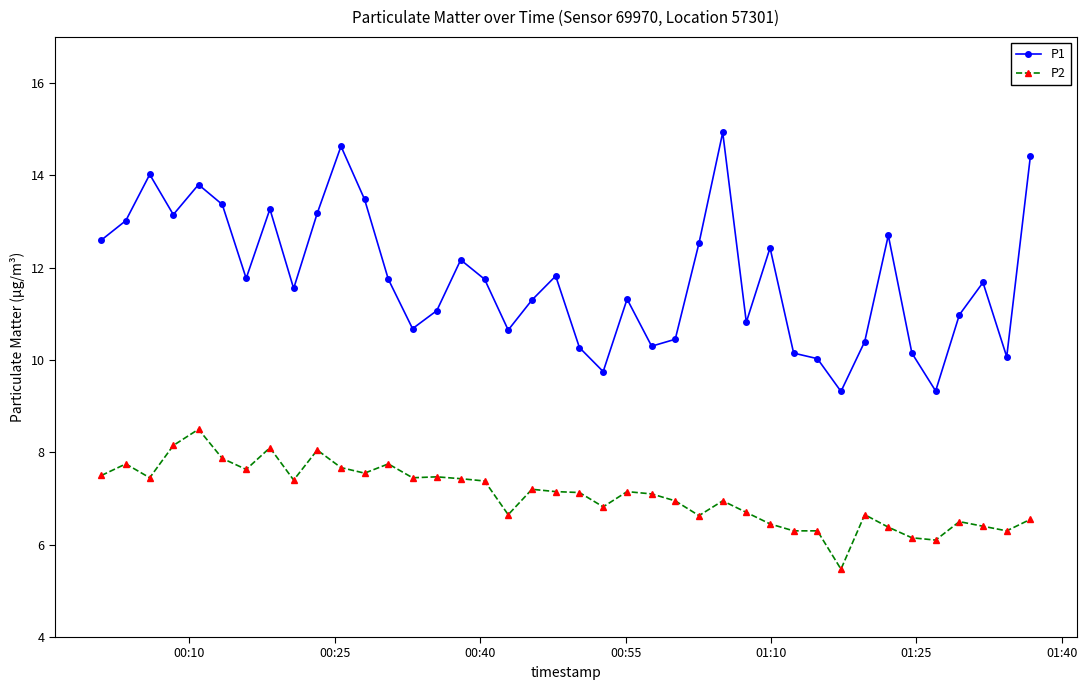

True or false: P1 and P2 cross at least once.

False